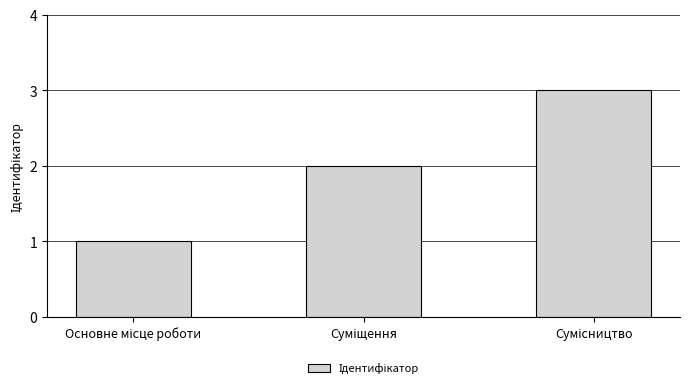

Reading left to right, transcribe all the data shown in this chart.

1	2	3